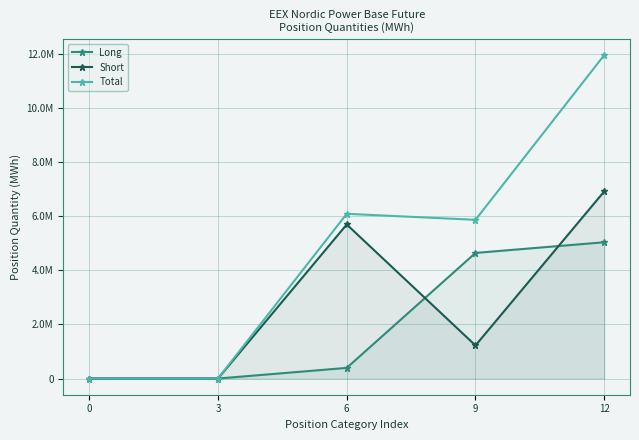

The value of Short at 9 is 1933147. True or false?

False